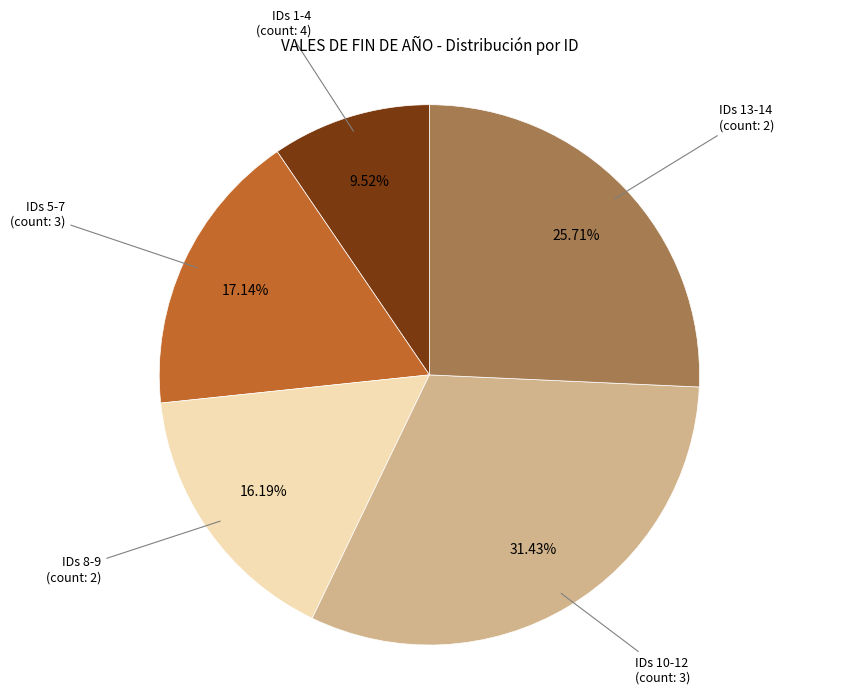

Is there a majority slice in this chart?

No